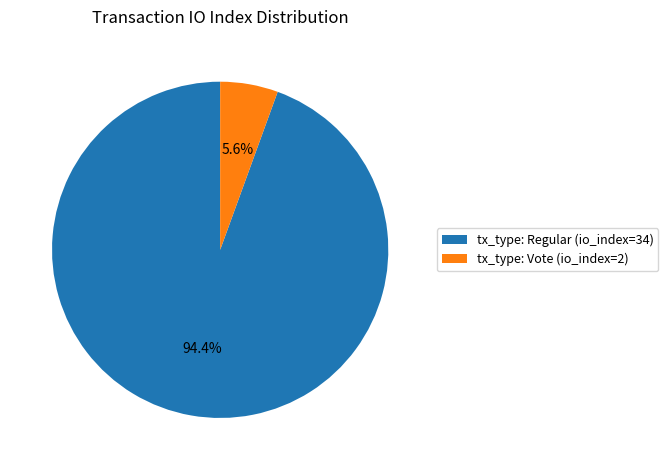

Which slice represents more than half of the pie?

tx_type: Regular (io_index=34)